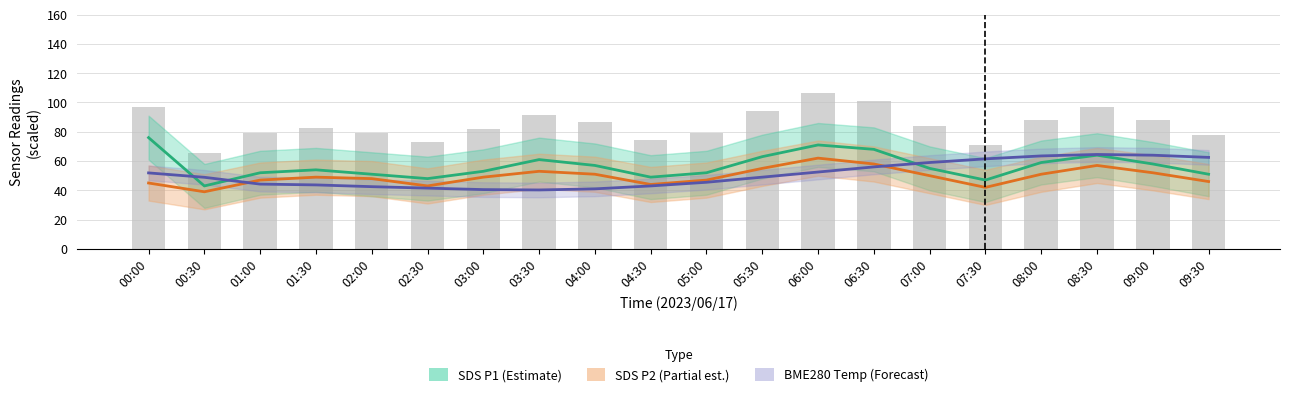

Which category has the lowest value in the BME280 Temp (Forecast) series?

03:30